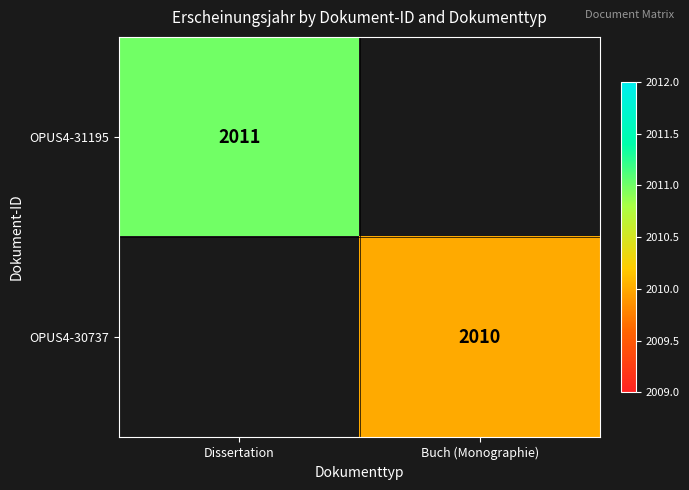

At which category does the chart reach its peak across all series?

Dissertation